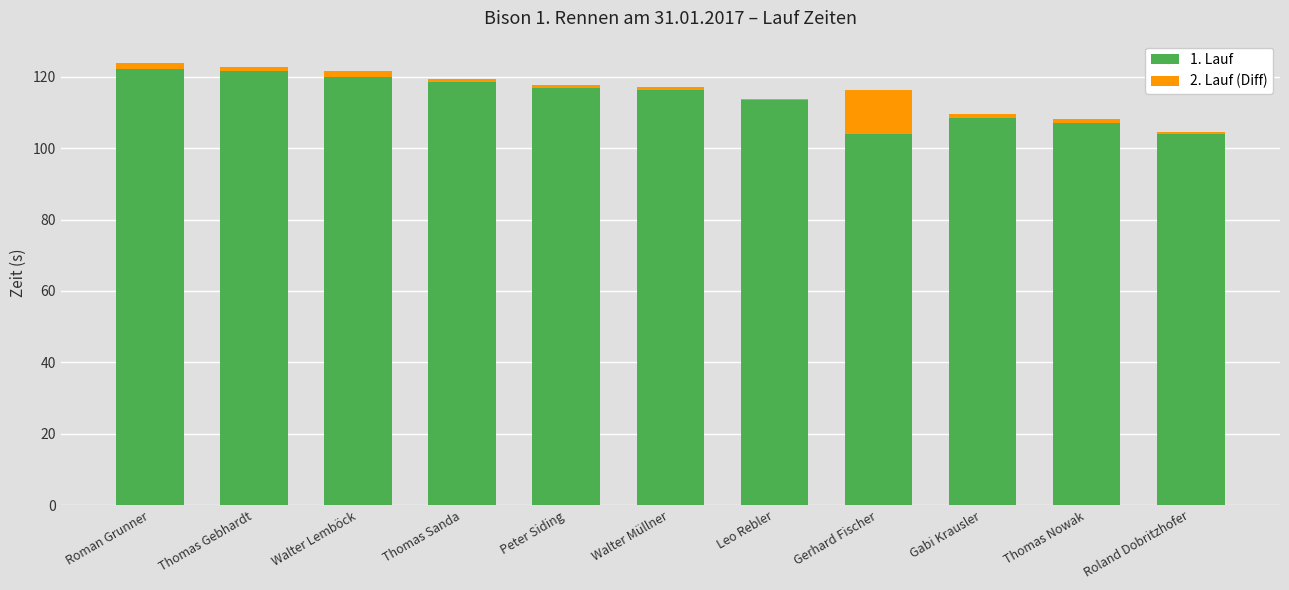

Which series changed the most between Walter Lemböck and Thomas Nowak?

1. Lauf